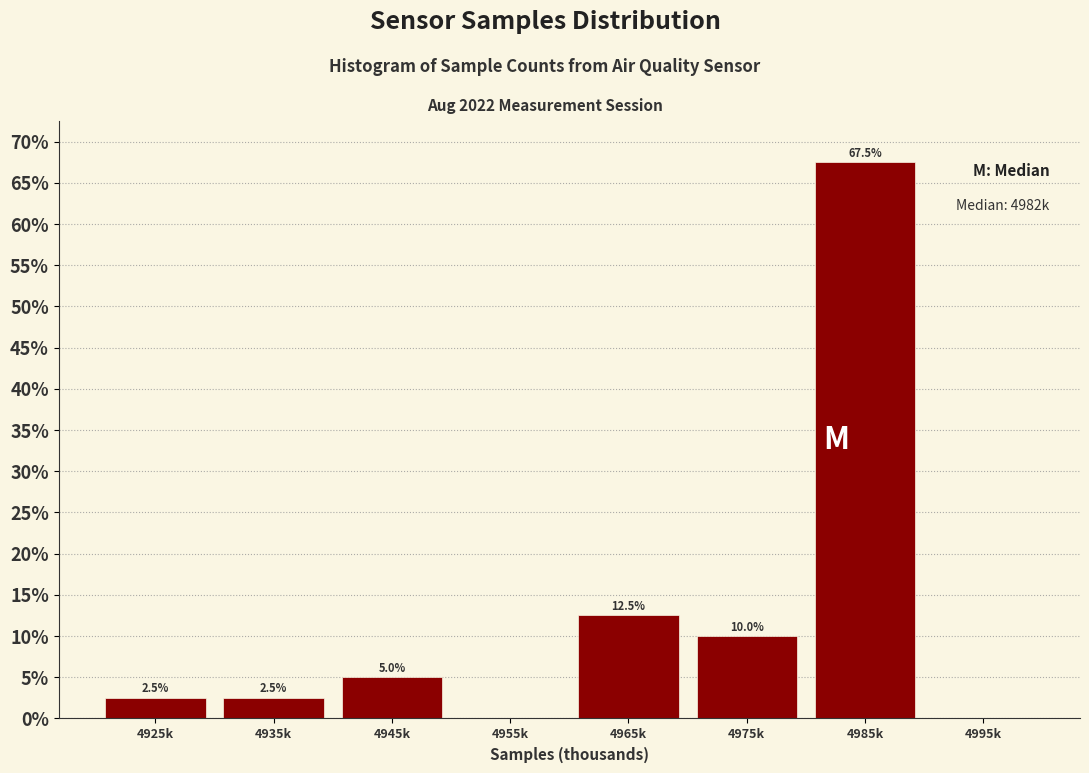

Reading left to right, list all the values displayed in this chart.

4925k=2.5	4935k=2.5	4945k=5.0	4955k=0.0	4965k=12.5	4975k=10.0	4985k=67.5	4995k=0.0